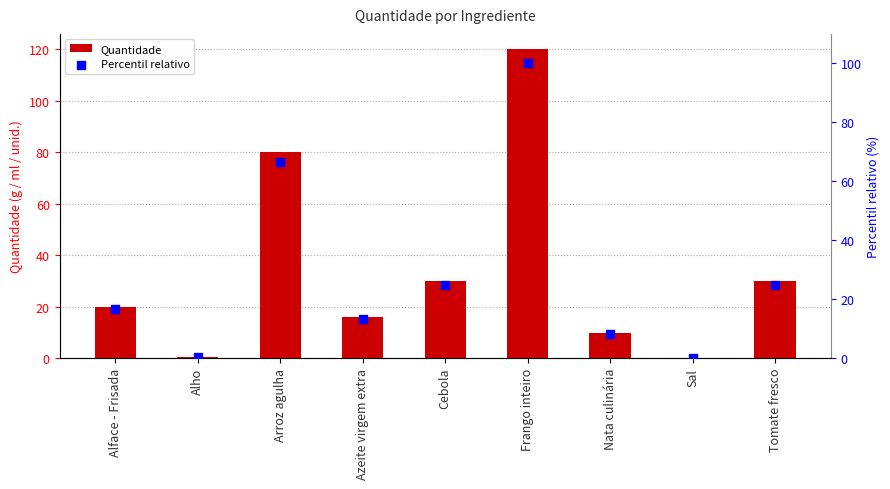

What are all the series names shown in the legend?

Quantidade, Percentil relativo